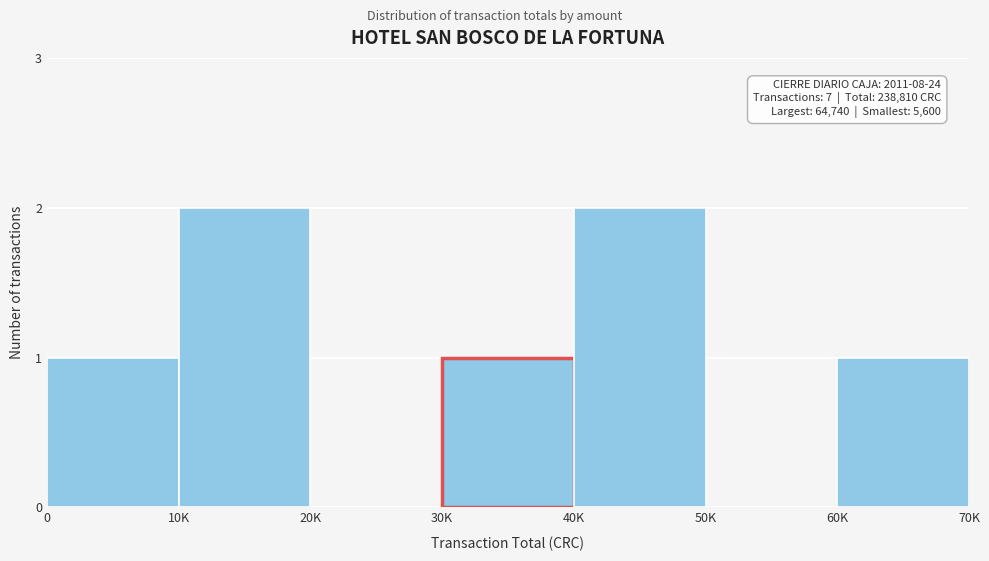

Reading left to right, list all the values displayed in this chart.

0=1	10K=2	20K=0	30K=1	40K=2	50K=0	60K=1